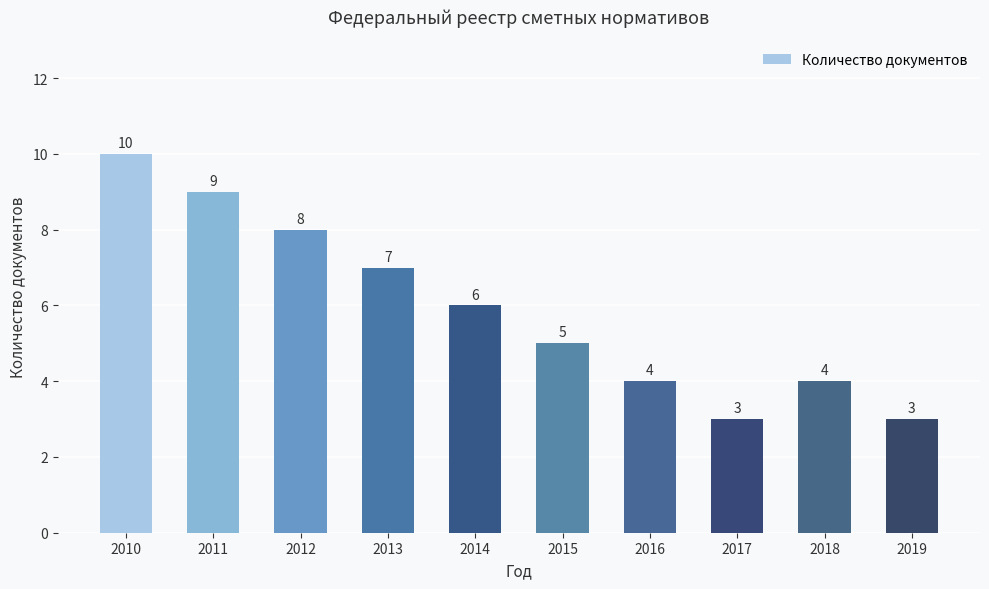

How many values are below 6?

5